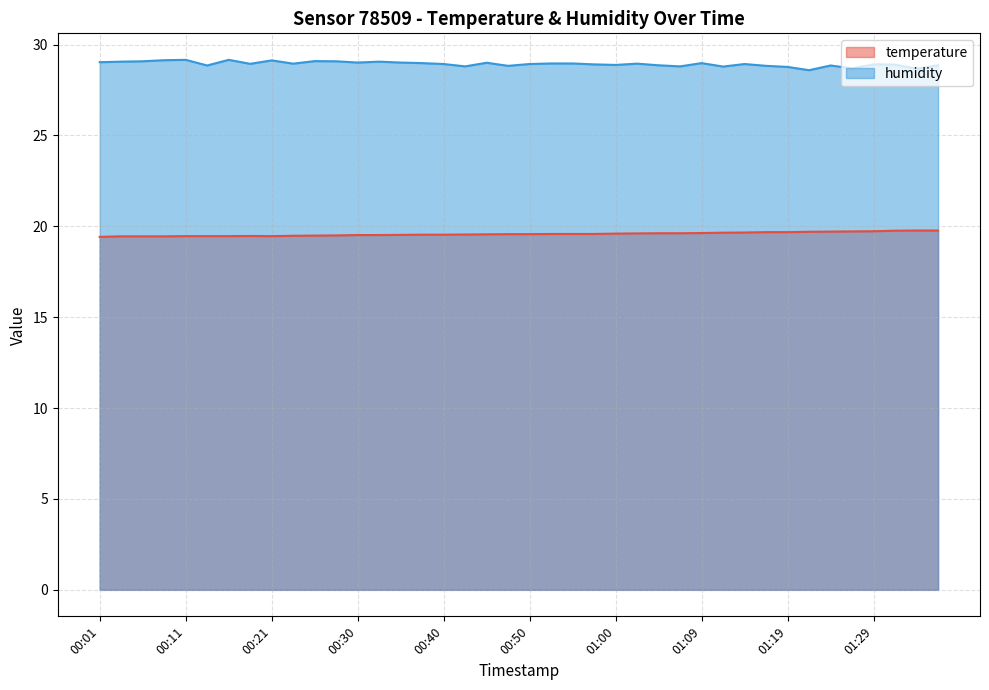

What is the difference between the highest and lowest values at 00:11?

9.7